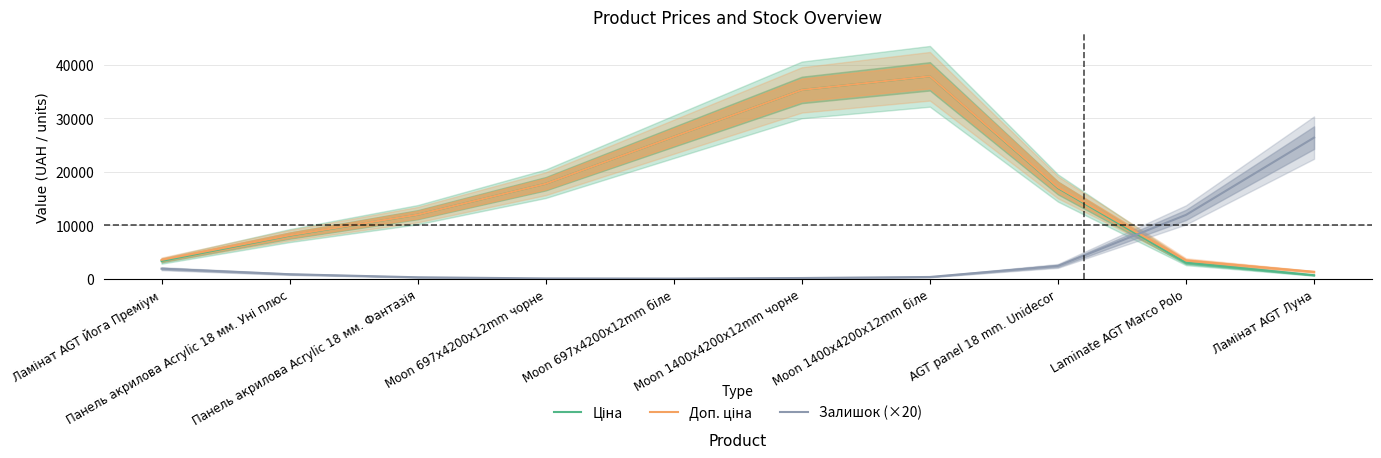

Rank the categories by Залишок (×20) value from lowest to highest.

Moon 697x4200x12mm біле, Moon 697x4200x12mm чорне, Moon 1400x4200x12mm чорне, Панель акрилова Acrylic 18 мм. Фантазія, Moon 1400x4200x12mm біле, Панель акрилова Acrylic 18 мм. Уні плюс, Ламінат AGT Йога Преміум, AGT panel 18 mm. Unidecor, Laminate AGT Marco Polo, Ламінат AGT Луна